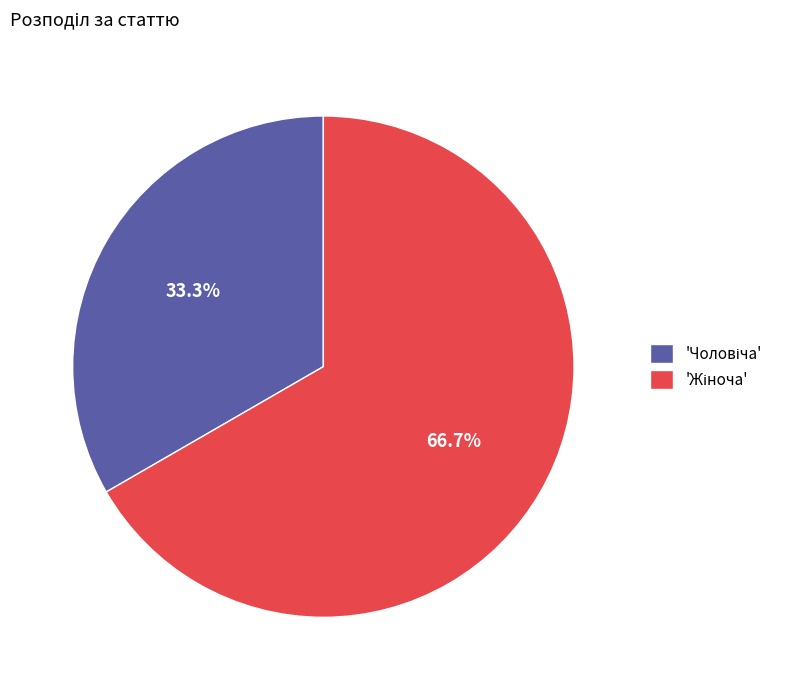

Is there a majority slice in this chart?

Yes